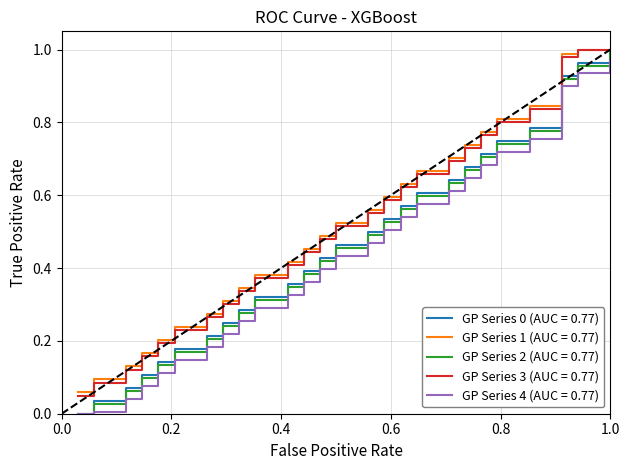

At which category does the chart reach its minimum across all series?

1